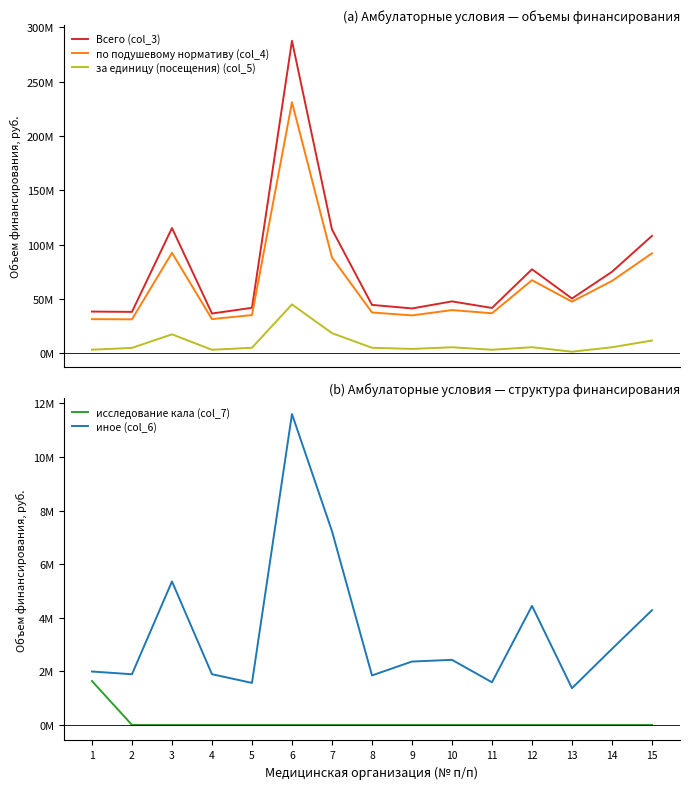

What are all the series names shown in the legend?

Всего (col_3), по подушевому нормативу (col_4), за единицу (посещения) (col_5), исследование кала (col_7), иное (col_6)